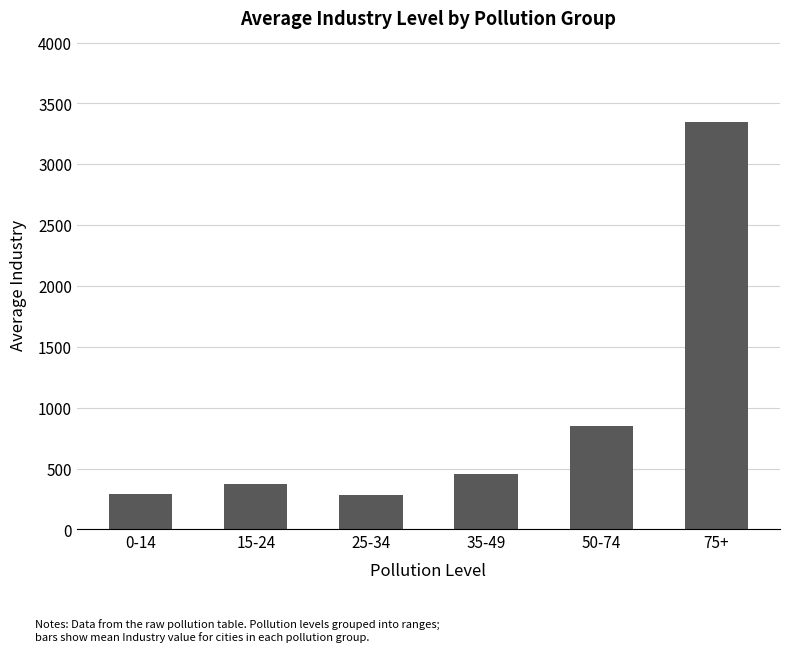

Where is the data nearest to the value 1815?

50-74